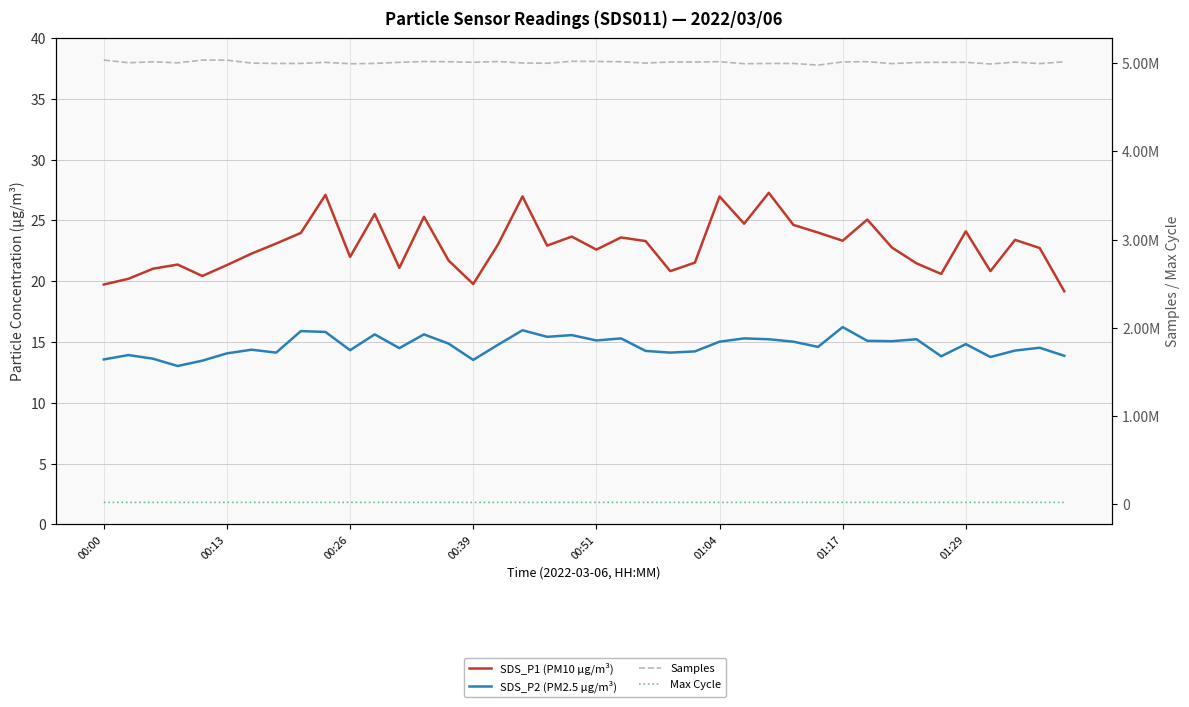

Is it true that Max Cycle equals 5073.1 at 33?

False